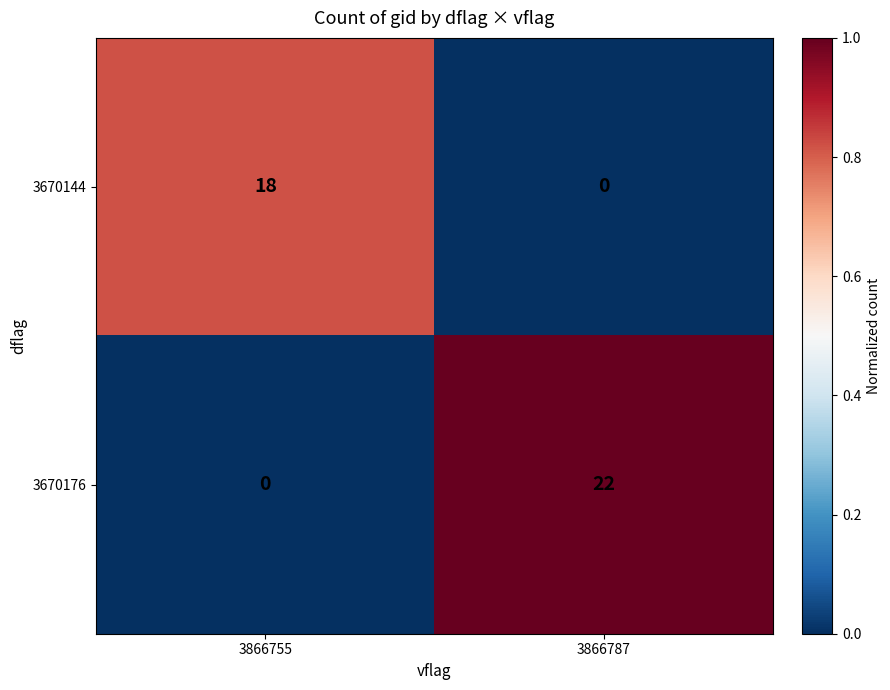

Reading left to right, list all the values displayed in this chart.

3670144: 3866755=18	3866787=0
3670176: 3866755=0	3866787=22